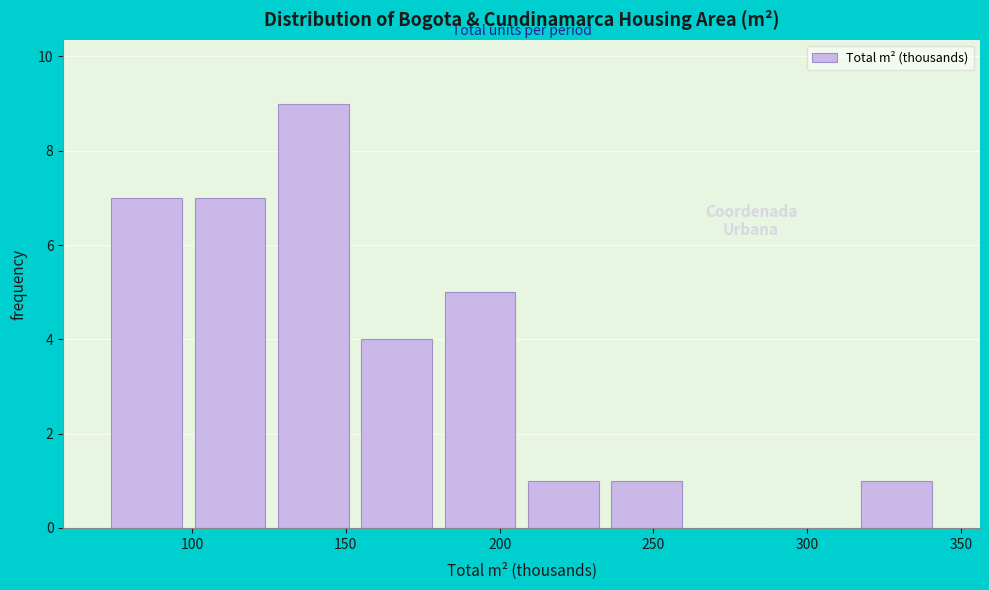

How tall is the bar that spans 70 to 100 on the x-axis? Neither the bar edges nor the heights are printed on the chart, so give them approximately, as read against the axes.

7